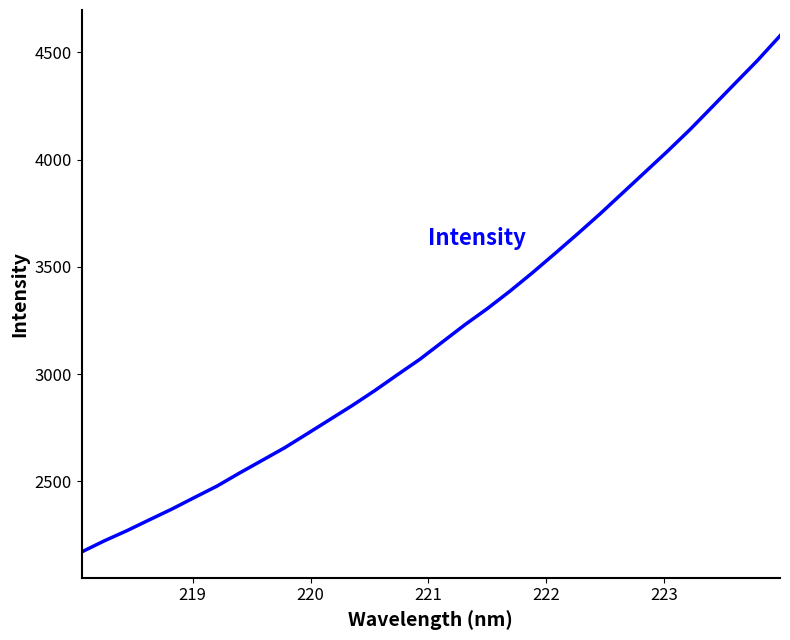

What is the greatest value displayed?

4577.9